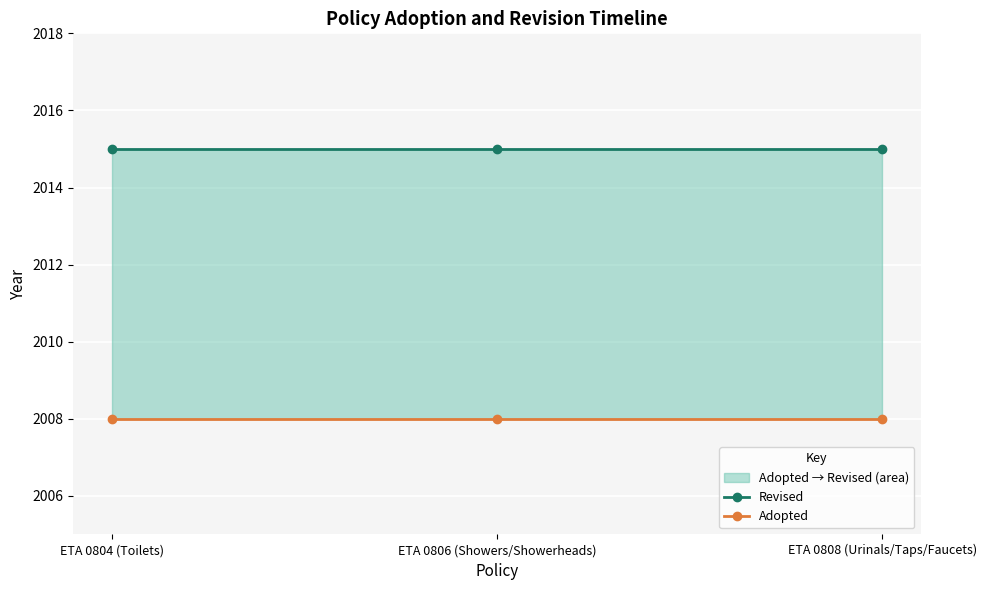

Reading right to left, extract all data points from this chart.

Revised: 2015	2015	2015
Adopted: 2008	2008	2008